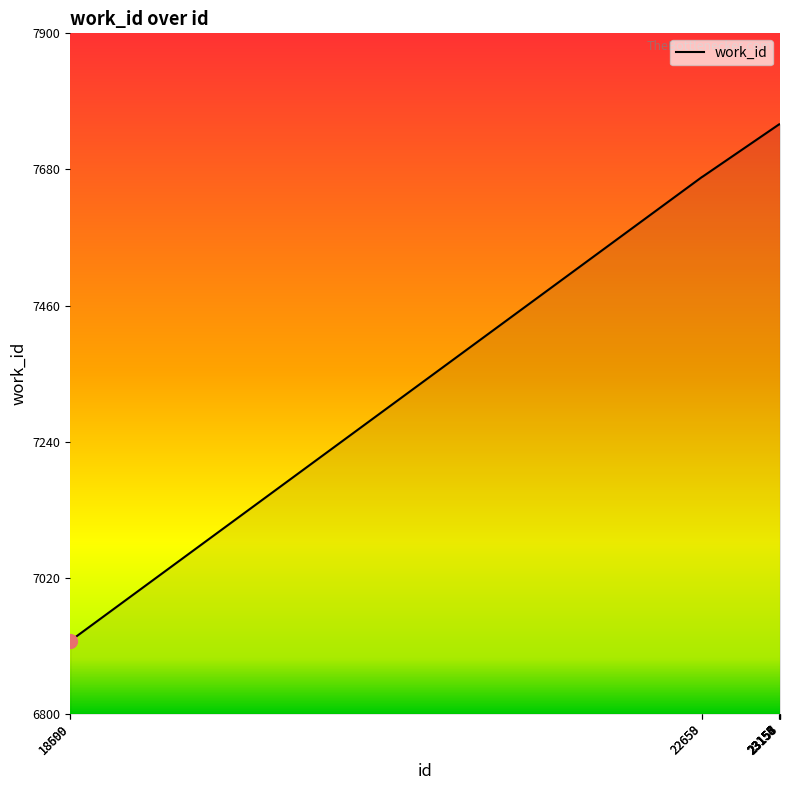

What is the sum of the values at 18599 and 22658?

14586